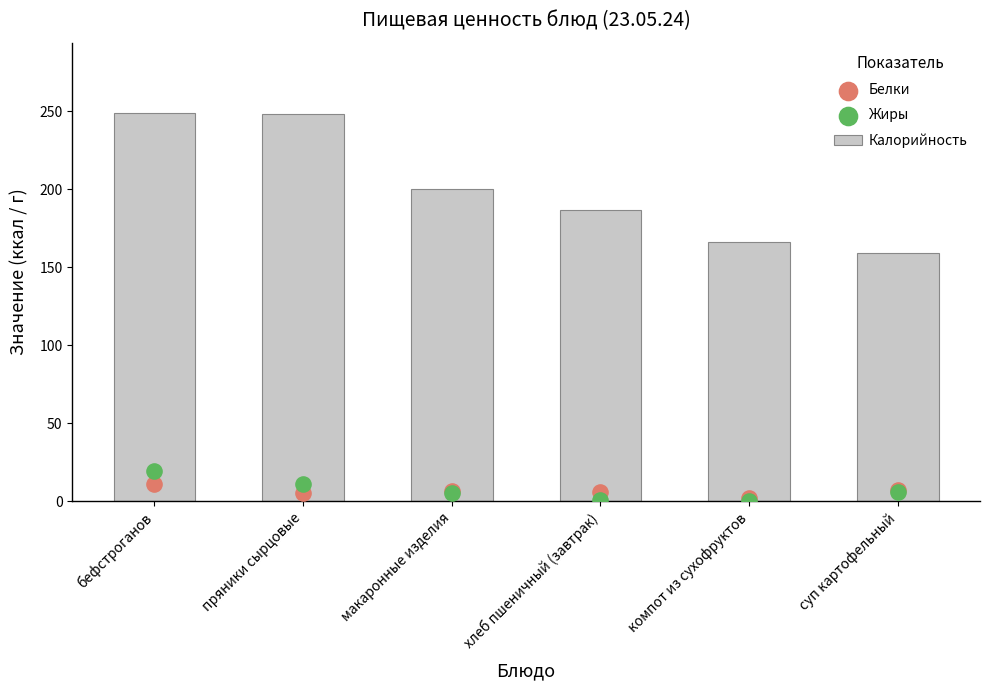

Which series has the largest total across all categories?

Калорийность